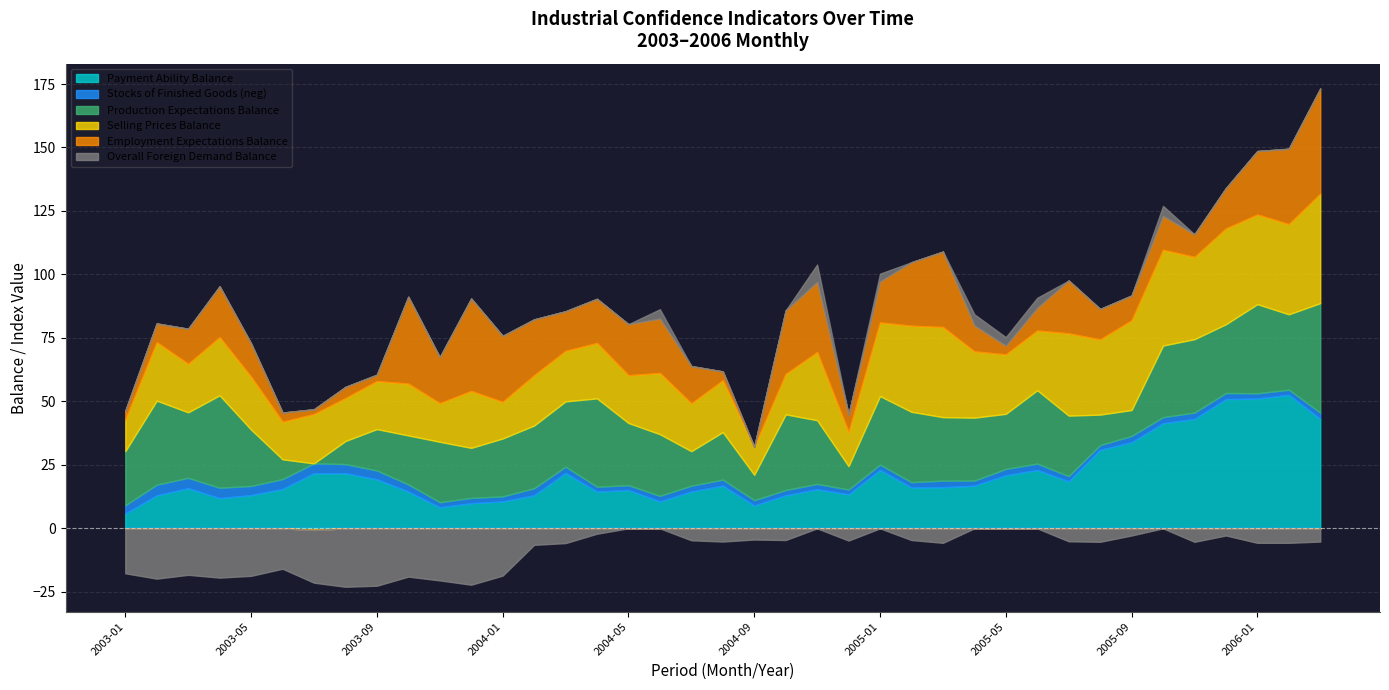

What is the label of the 19th point from the left?

2004-07